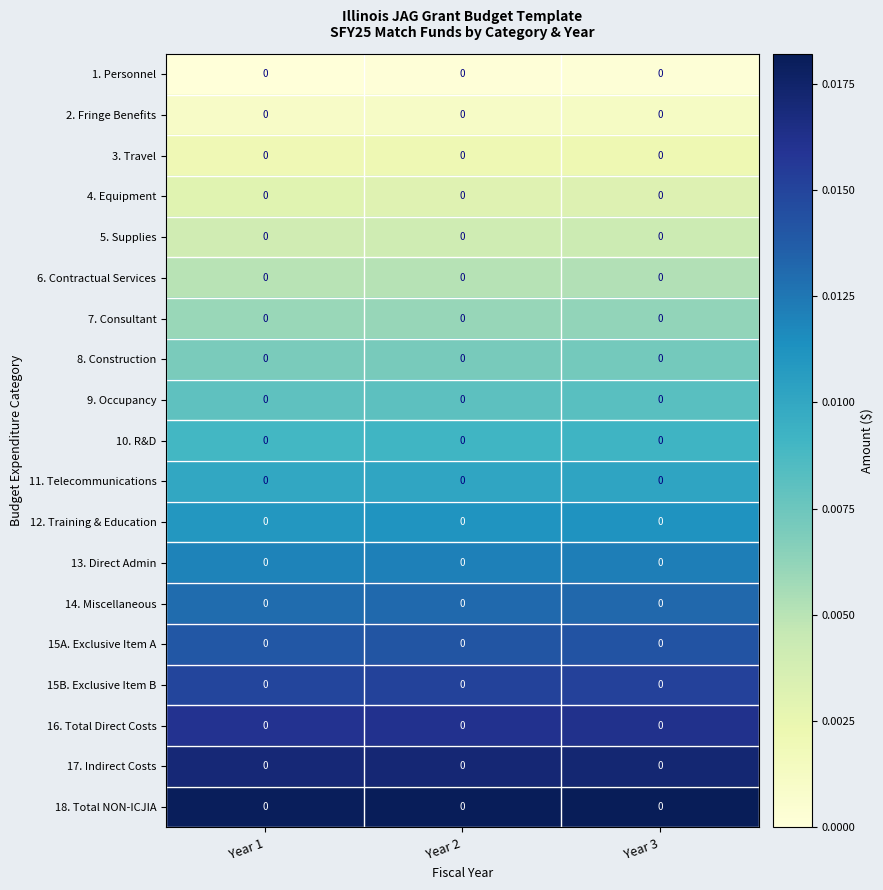

Which category has the highest value across all series?

Year 3